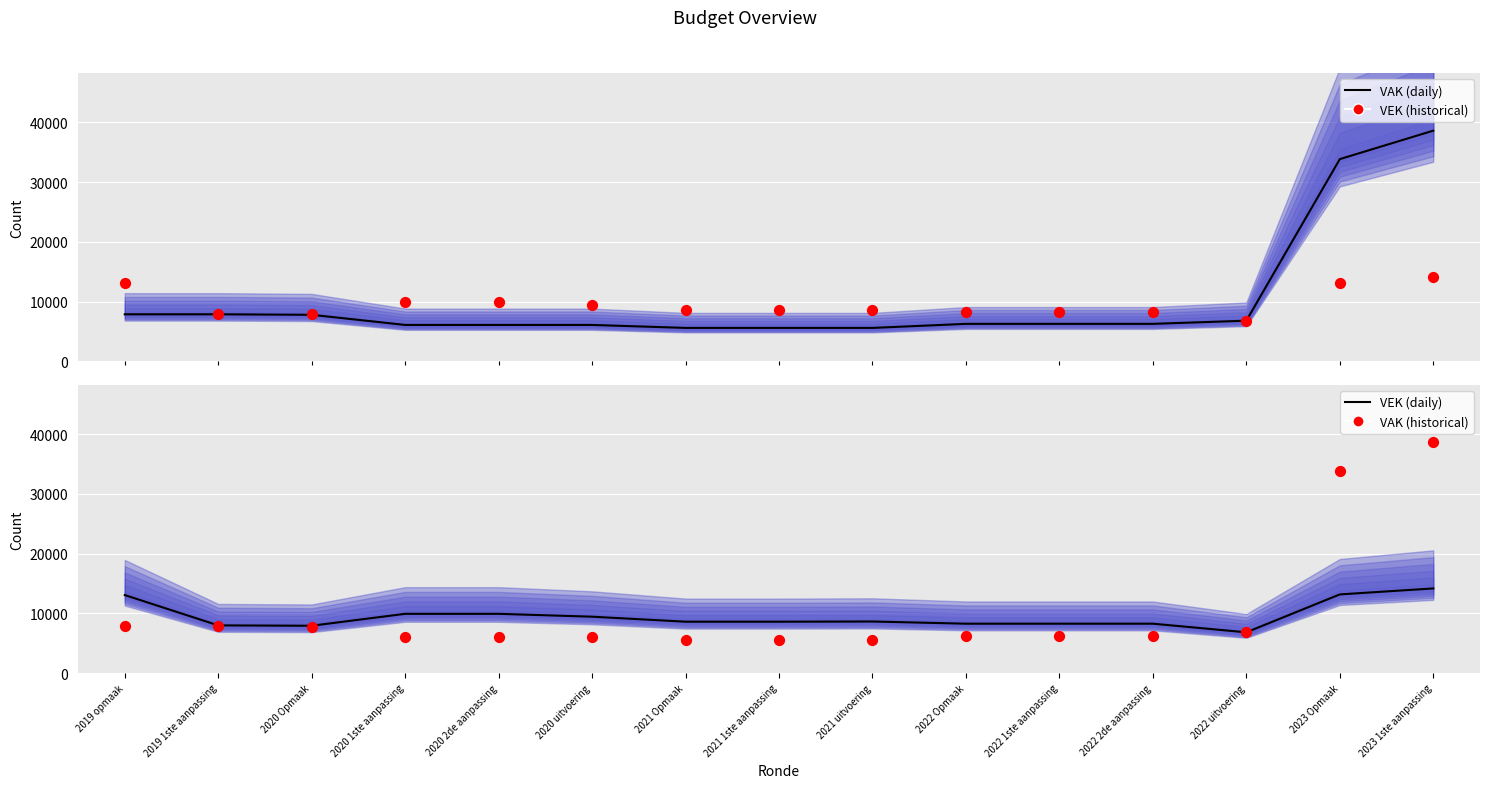

What are all the series names shown in the legend?

VAK (daily), VEK (historical), VEK (daily), VAK (historical)